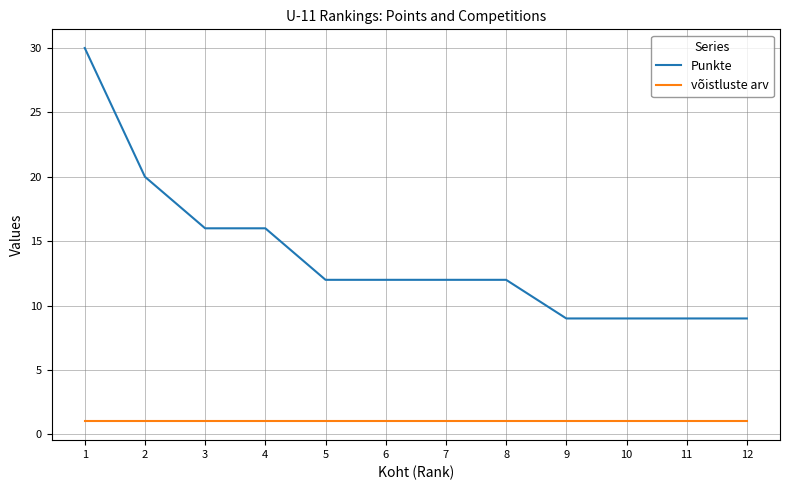

List the series in order of their overall mean, lowest first.

võistluste arv, Punkte